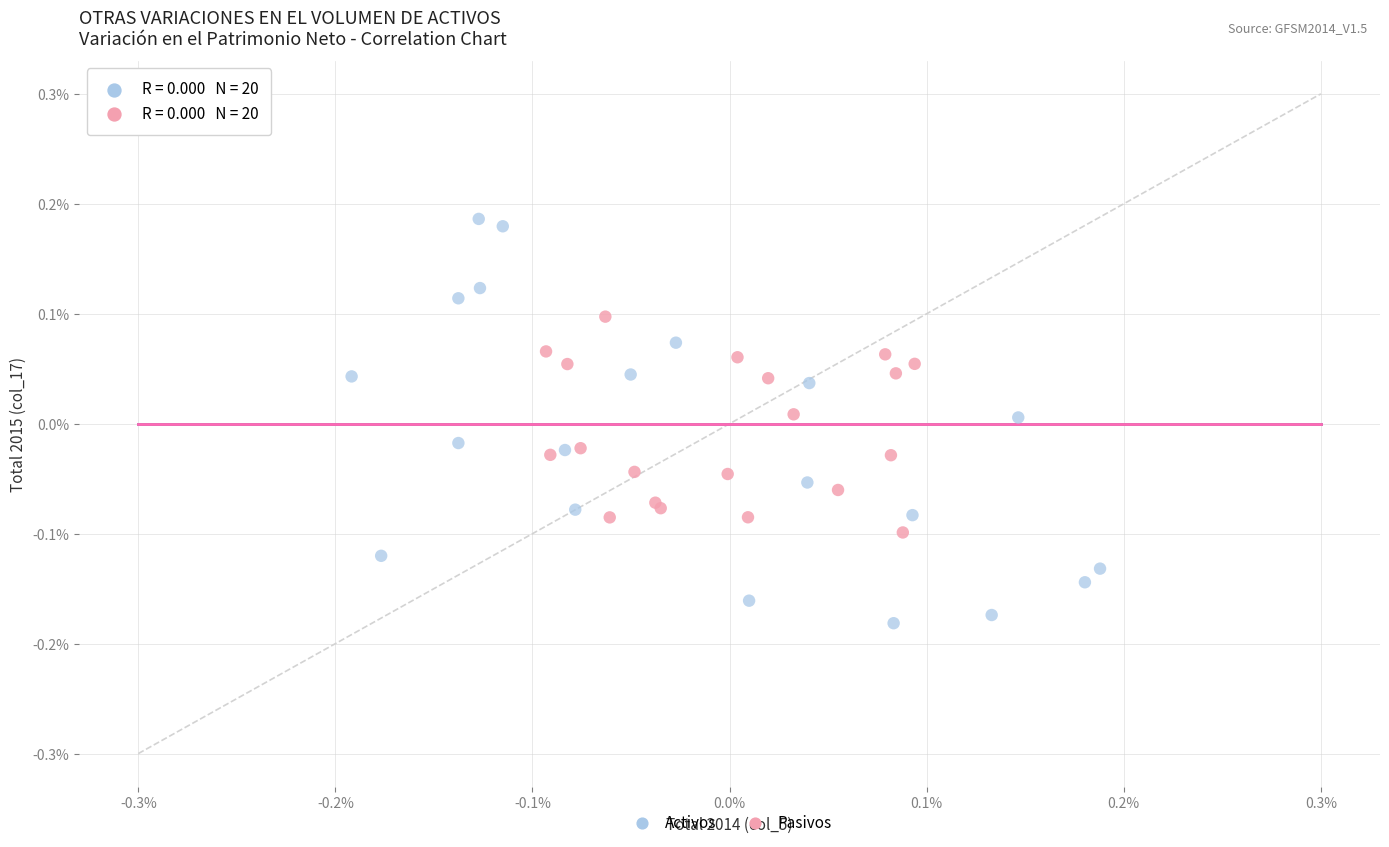

What are all the series names shown in the legend?

Activos, Pasivos